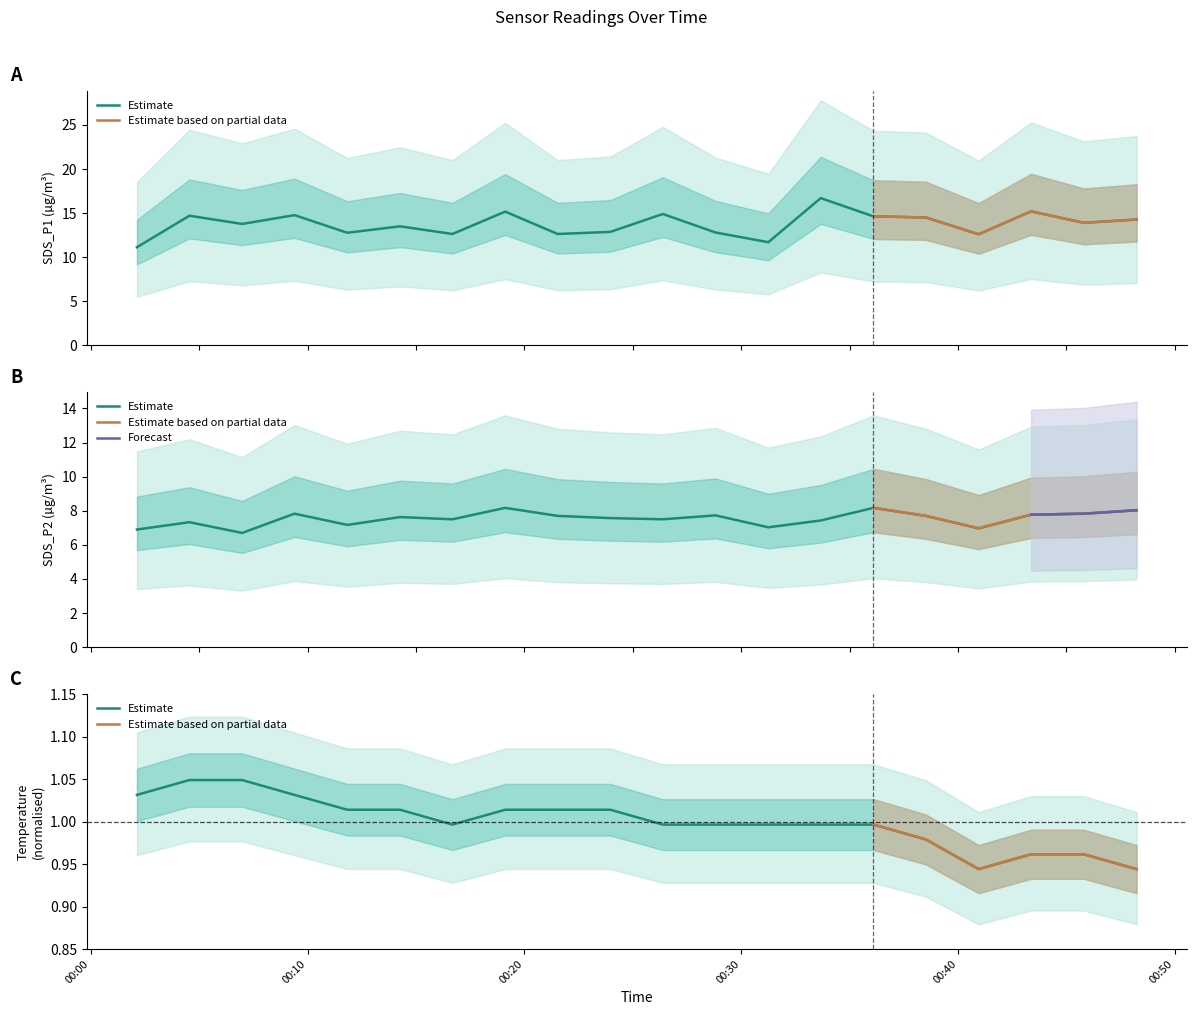

Does the chart display data point markers on the line(s)?

No